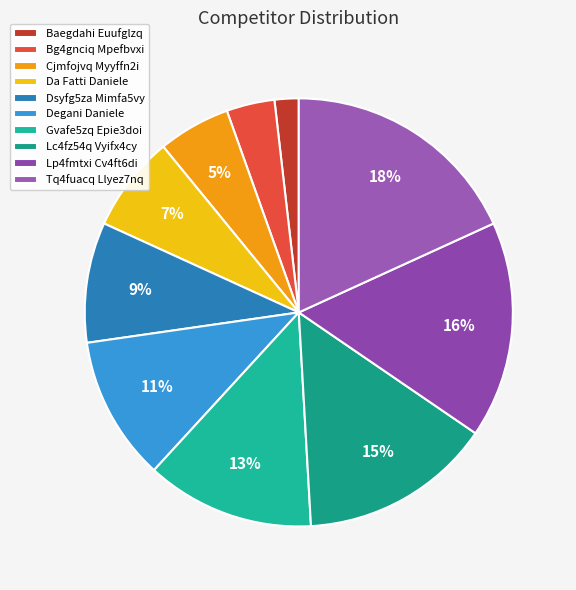

Is there a majority slice in this chart?

No